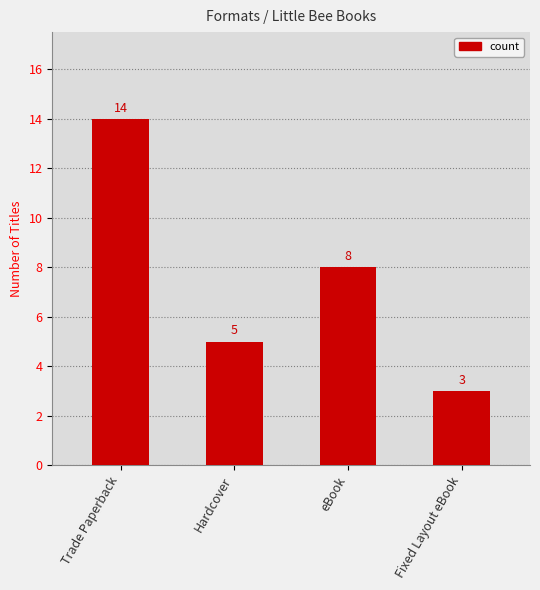

Between Hardcover and Fixed Layout eBook, which is larger?

Hardcover